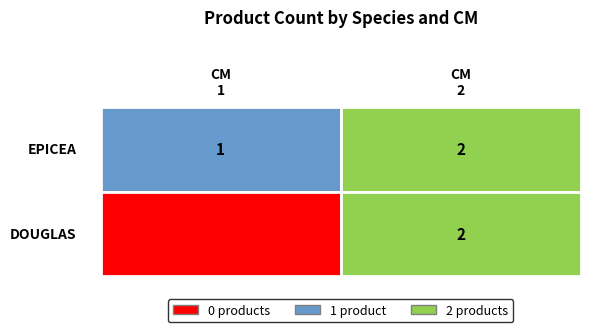

Is the value of EPICEA at EPICEA greater than the value of DOUGLAS at EPICEA?

Yes